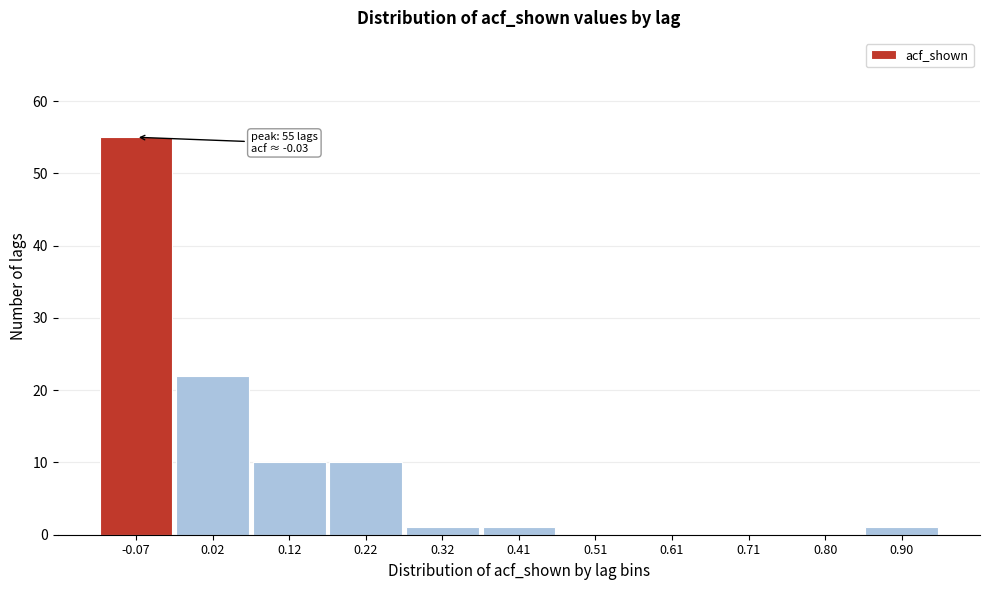

Reading left to right, transcribe all the data shown in this chart.

-0.07=55	0.02=22	0.12=10	0.22=10	0.32=1	0.41=1	0.51=0	0.61=0	0.71=0	0.80=0	0.90=1